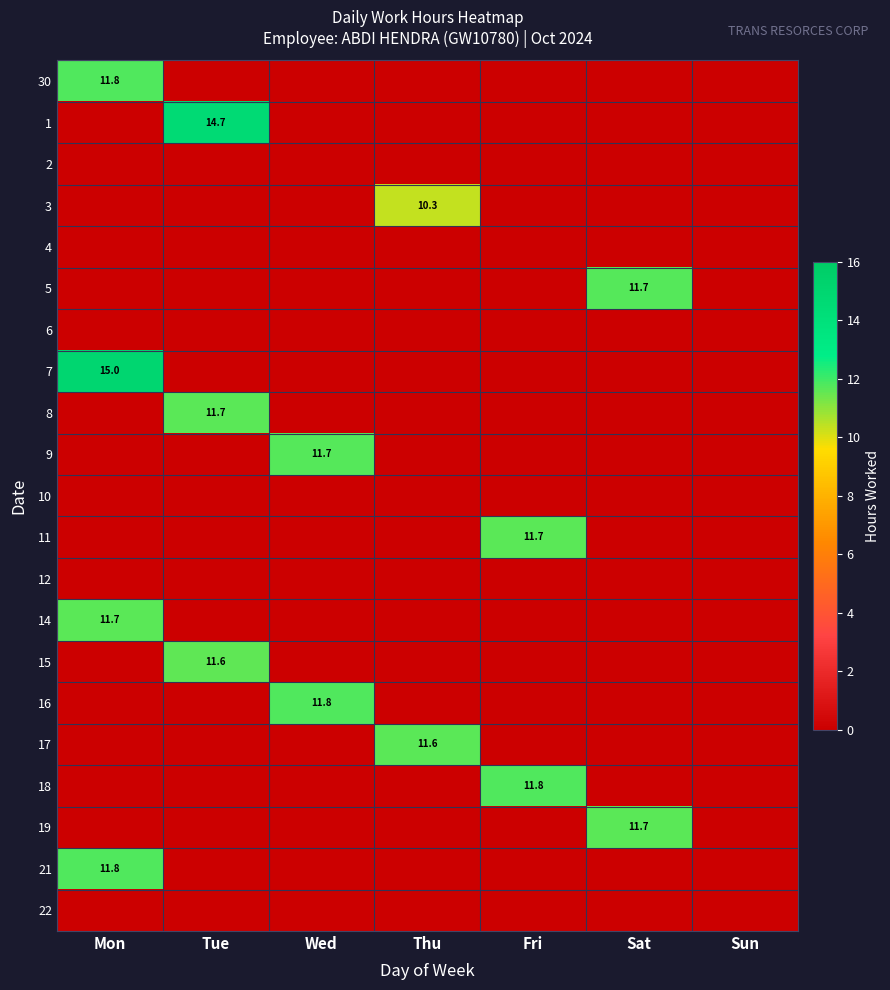

Which category has the lowest value across all series?

Tue